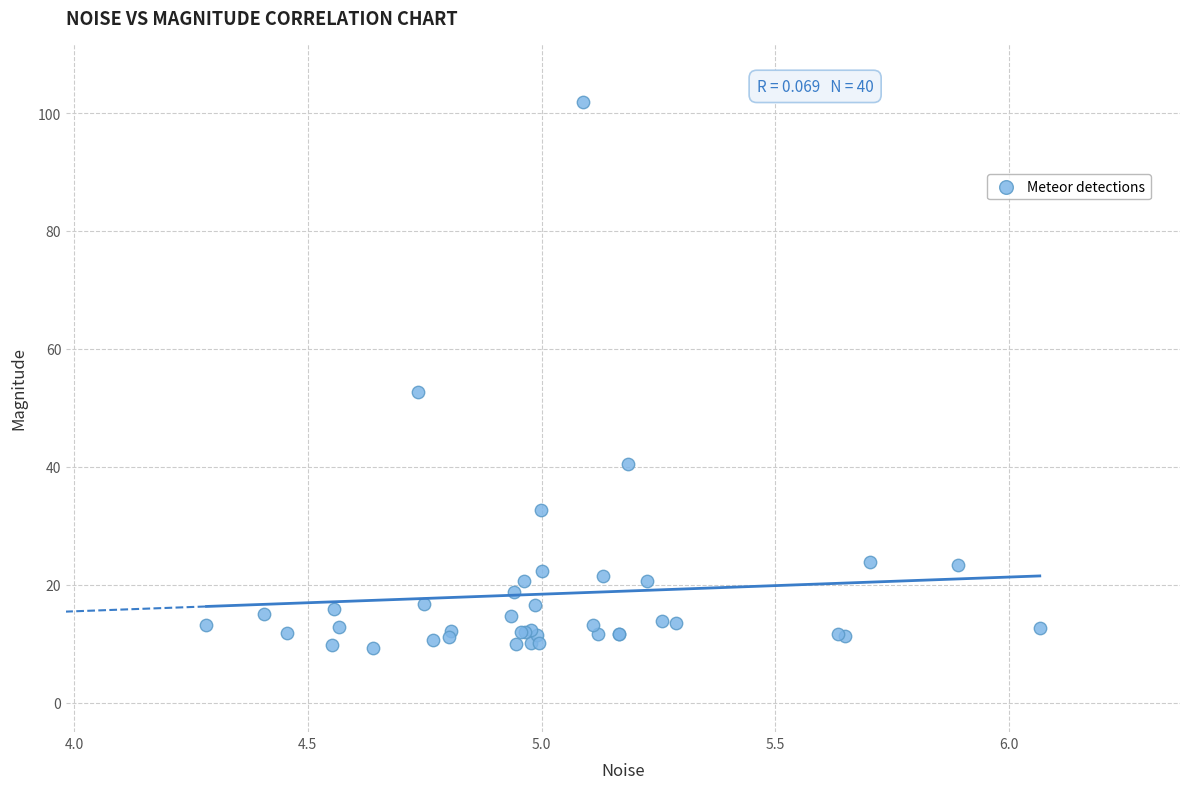

What Y value in the scatter plot is closest to 55?

52.7